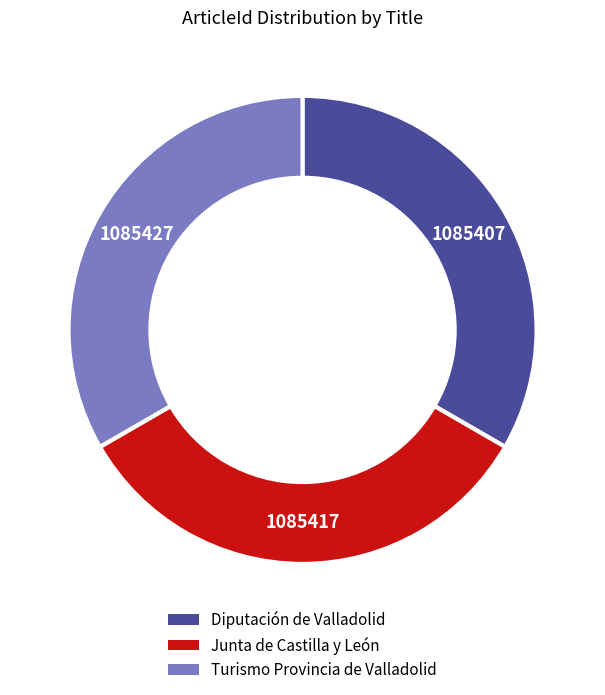

Does Junta de Castilla y León represent more than half of the total?

No